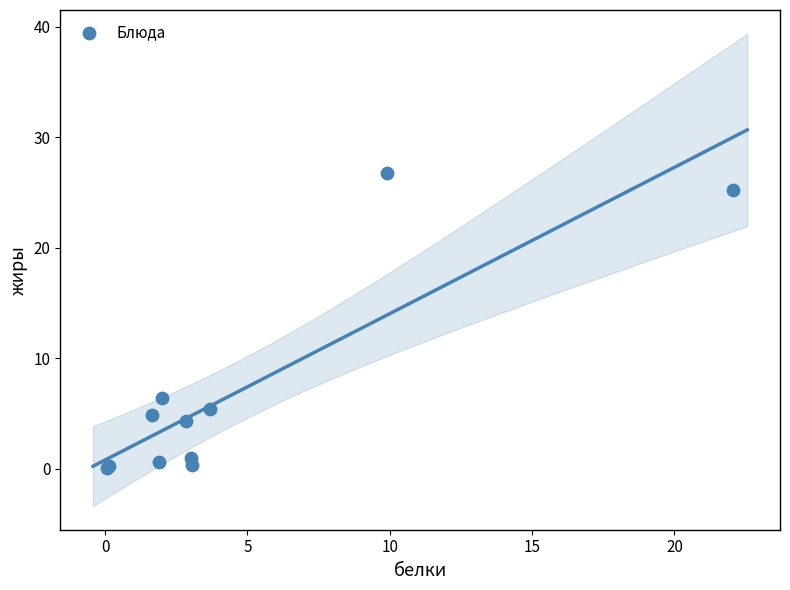

What Y value in the scatter plot is closest to 13?

6.4